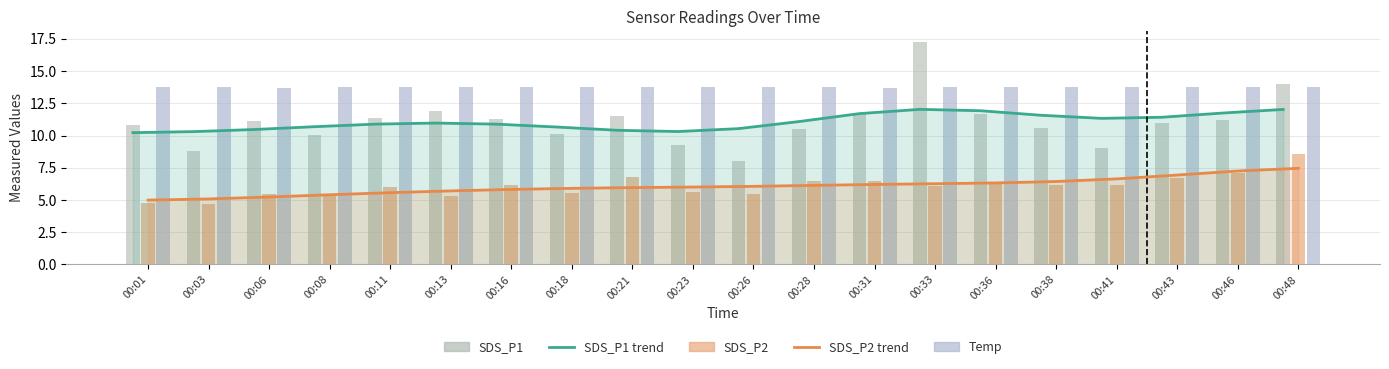

Is it true that SDS_P1 trend equals 14.0 at 00:23?

False